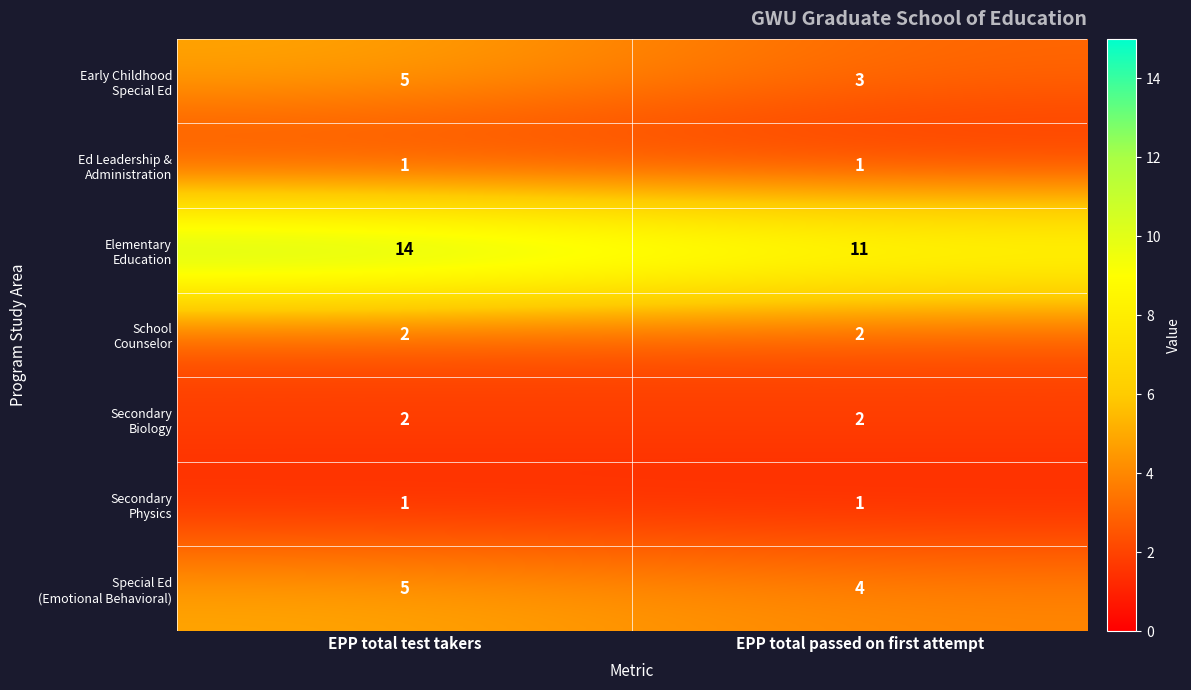

At which category is the sum across all series the highest?

EPP total test takers